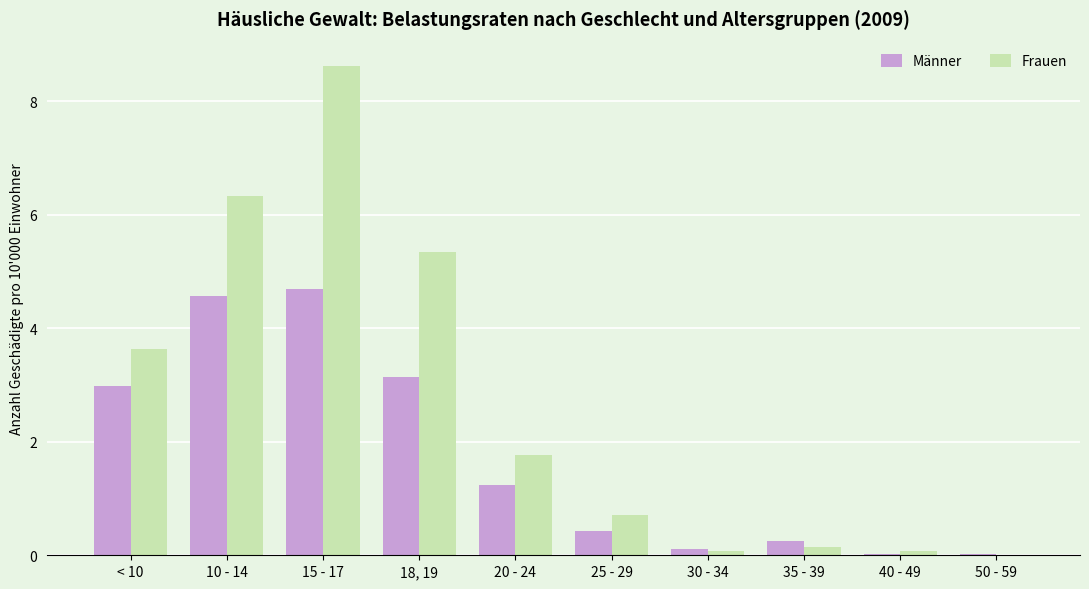

Are the bars grouped side by side (vs. stacked)?

Yes